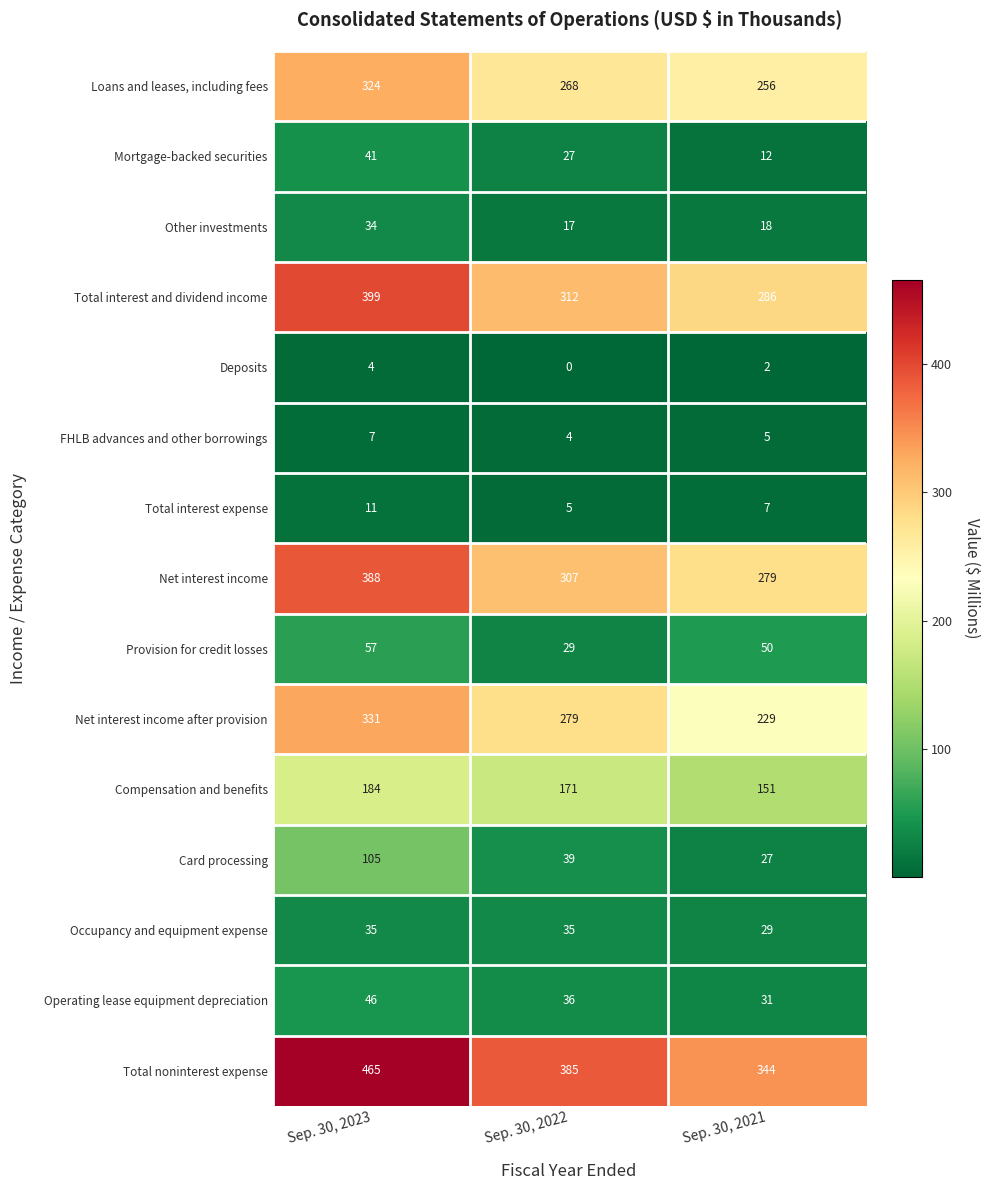

Rank the series by their maximum value, from lowest to highest.

Deposits, FHLB advances and other borrowings, Total interest expense, Other investments, Occupancy and equipment expense, Mortgage-backed securities, Operating lease equipment depreciation, Provision for credit losses, Card processing, Compensation and benefits, Loans and leases, including fees, Net interest income after provision, Net interest income, Total interest and dividend income, Total noninterest expense